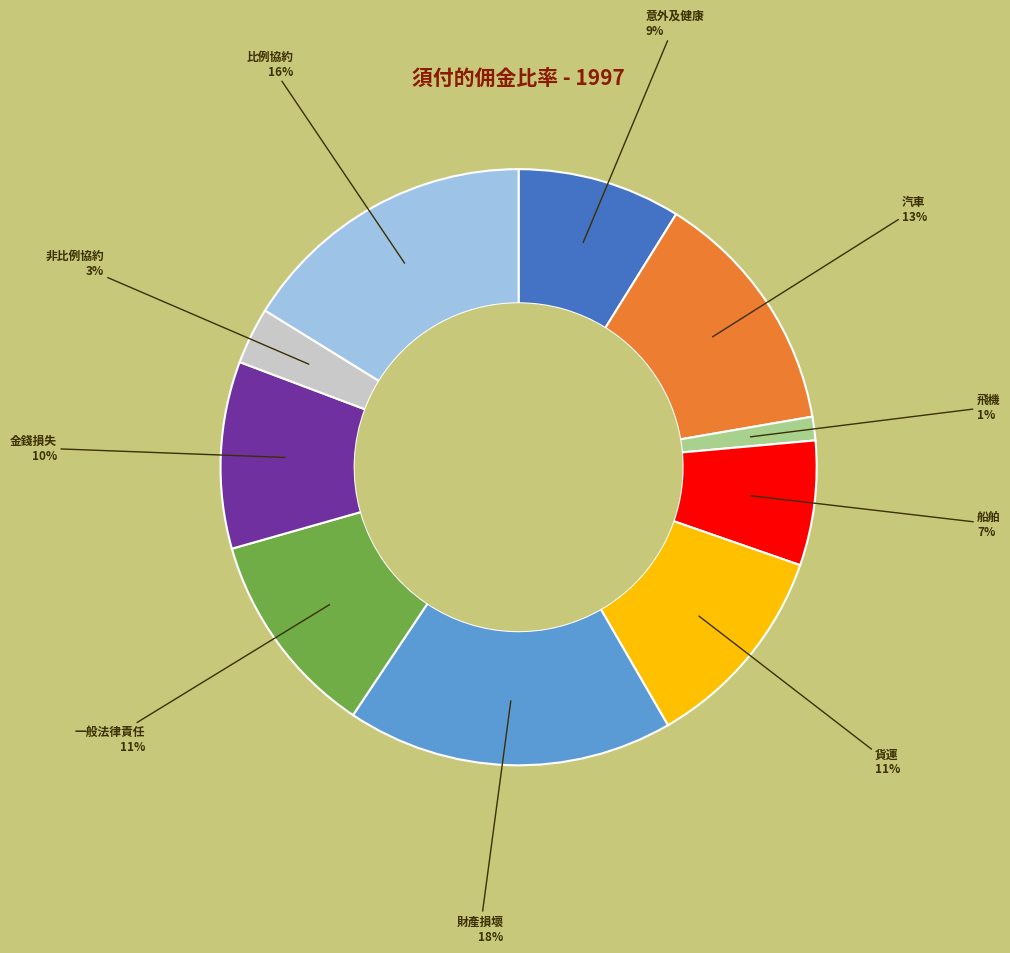

Is there any slice that represents more than half of the pie?

No